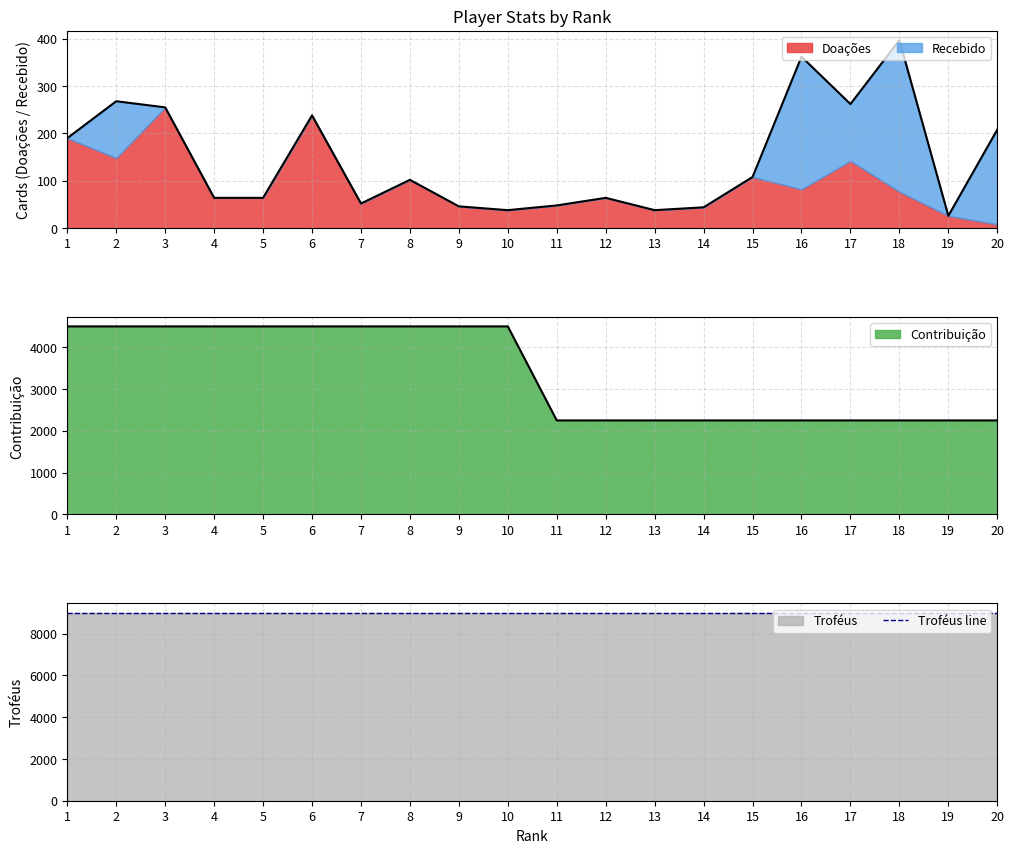

True or false: Troféus has more than 1 interior local peaks.

False